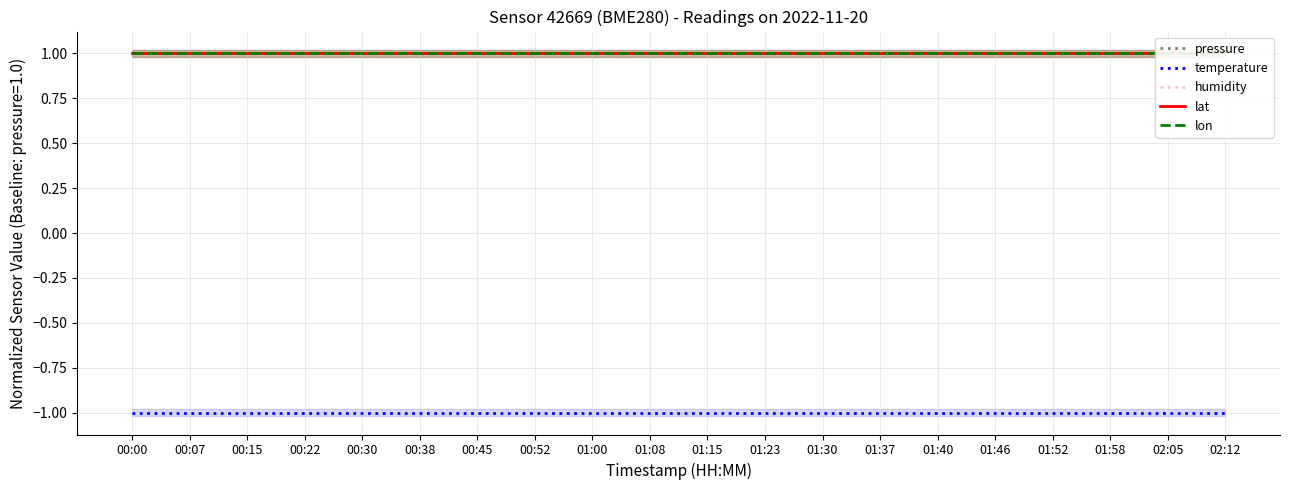

What is the value of the lat point at the 4th from the left?

1.0